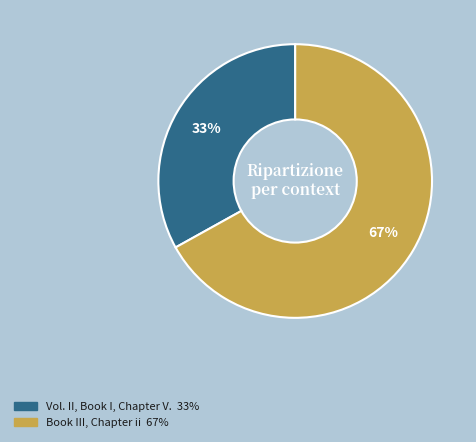

What is the ratio of the value at Vol. II, Book I, Chapter V. to the value at Book III, Chapter ii?

0.5